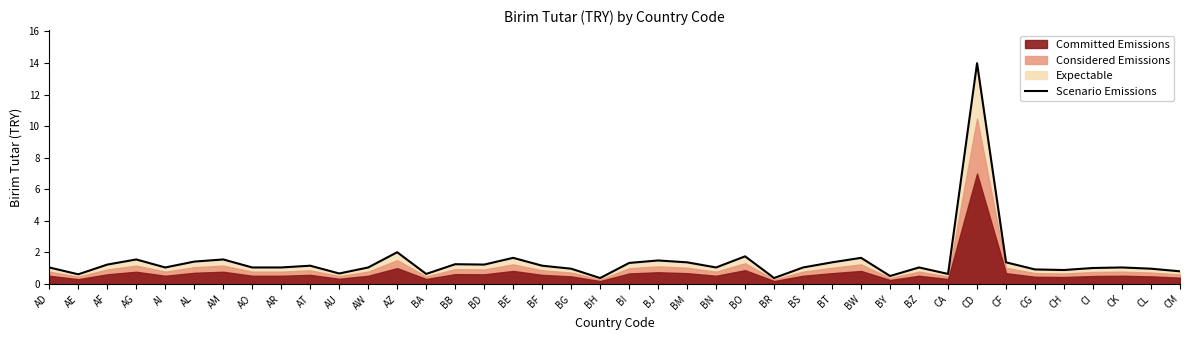

Reading left to right, extract all data points from this chart.

AD=1.1	AE=0.6	AF=1.2	AG=1.6	AI=1.1	AL=1.4	AM=1.6	AO=1.1	AR=1.1	AT=1.2	AU=0.7	AW=1.1	AZ=2.0	BA=0.6	BB=1.3	BD=1.2	BE=1.7	BF=1.2	BG=1.0	BH=0.4	BI=1.3	BJ=1.5	BM=1.4	BN=1.1	BO=1.8	BR=0.4	BS=1.1	BT=1.4	BW=1.7	BY=0.5	BZ=1.1	CA=0.6	CD=14.0	CF=1.4	CG=0.9	CH=0.9	CI=1.0	CK=1.1	CL=1.0	CM=0.8